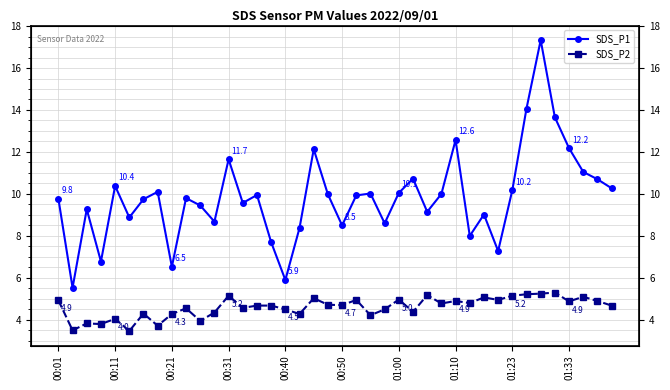

The SDS_P1 series shows 16.1 at 01:10. True or false?

False